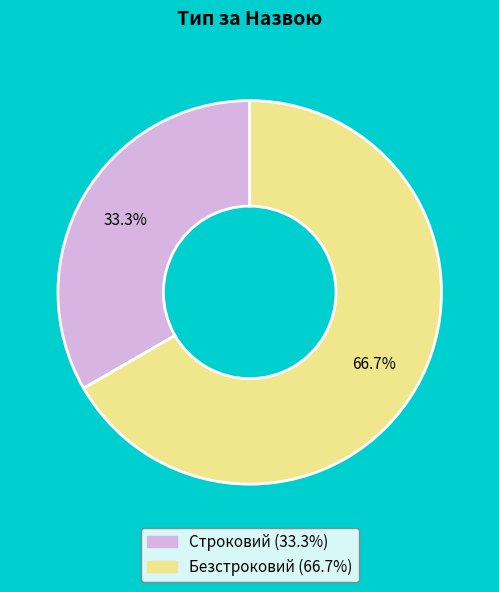

Combined, do Строковий and Безстроковий account for over 50%?

Yes